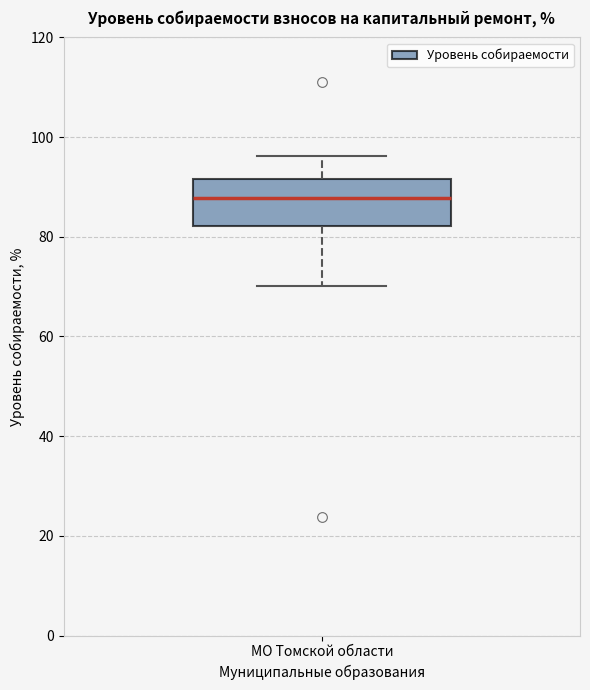

Where is the upper edge of the box for МО Томской области on the y-axis? The values are not printed on the chart, so give them approximately, as read against the axis.

92